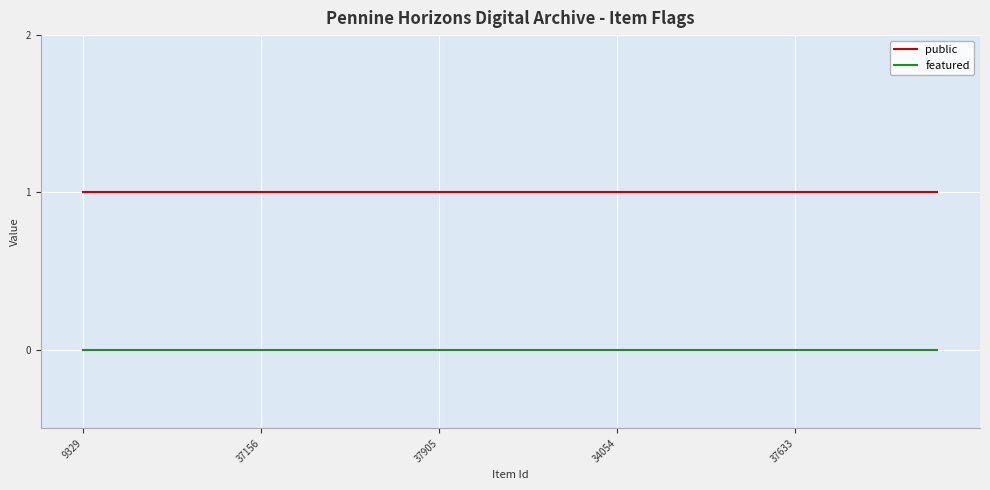

Rank the series by their average value, from lowest to highest.

featured, public